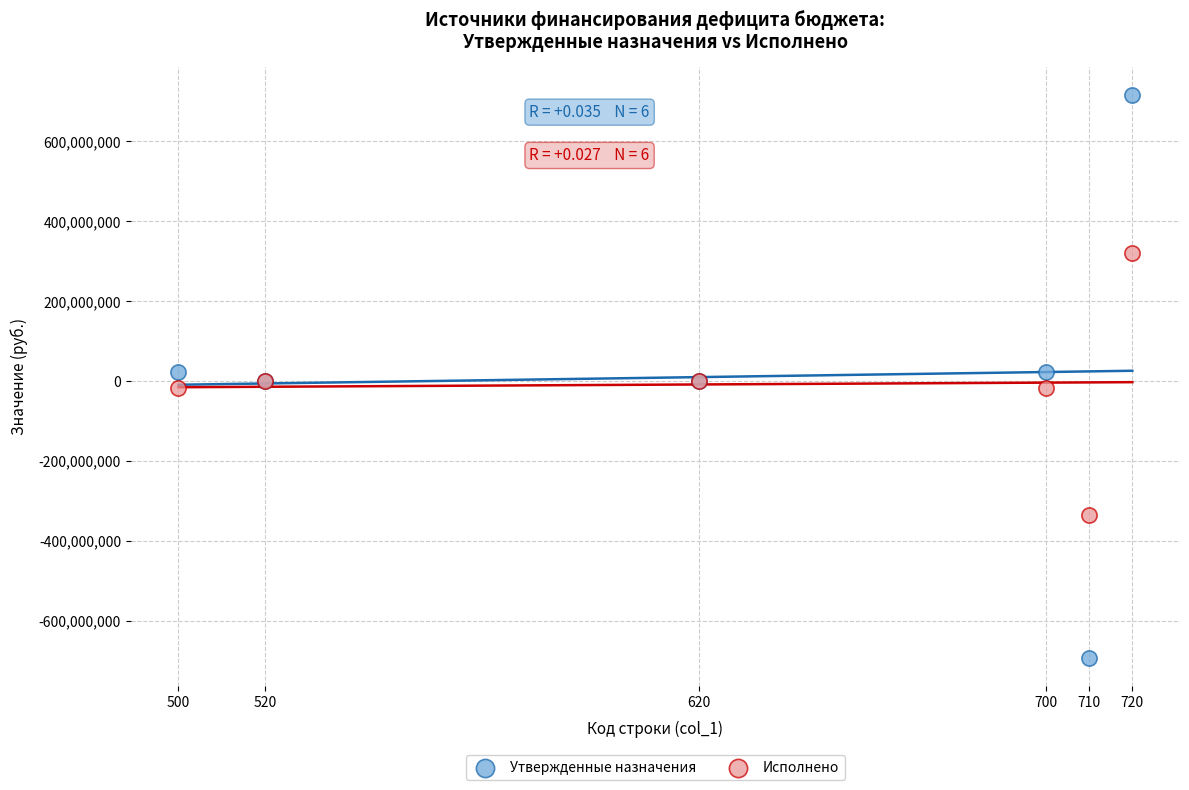

What is the X range (max minus min) for the scatter plot?

220.0